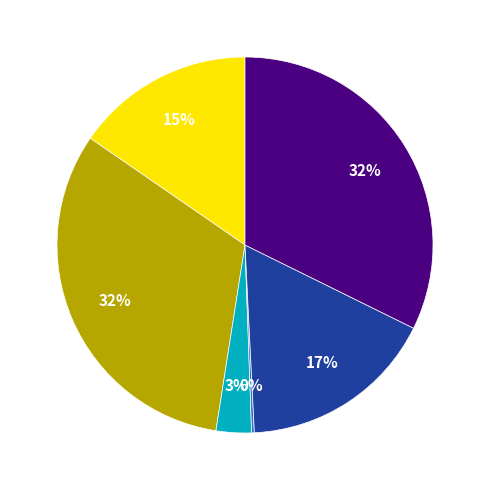

Is there a majority slice in this chart?

No